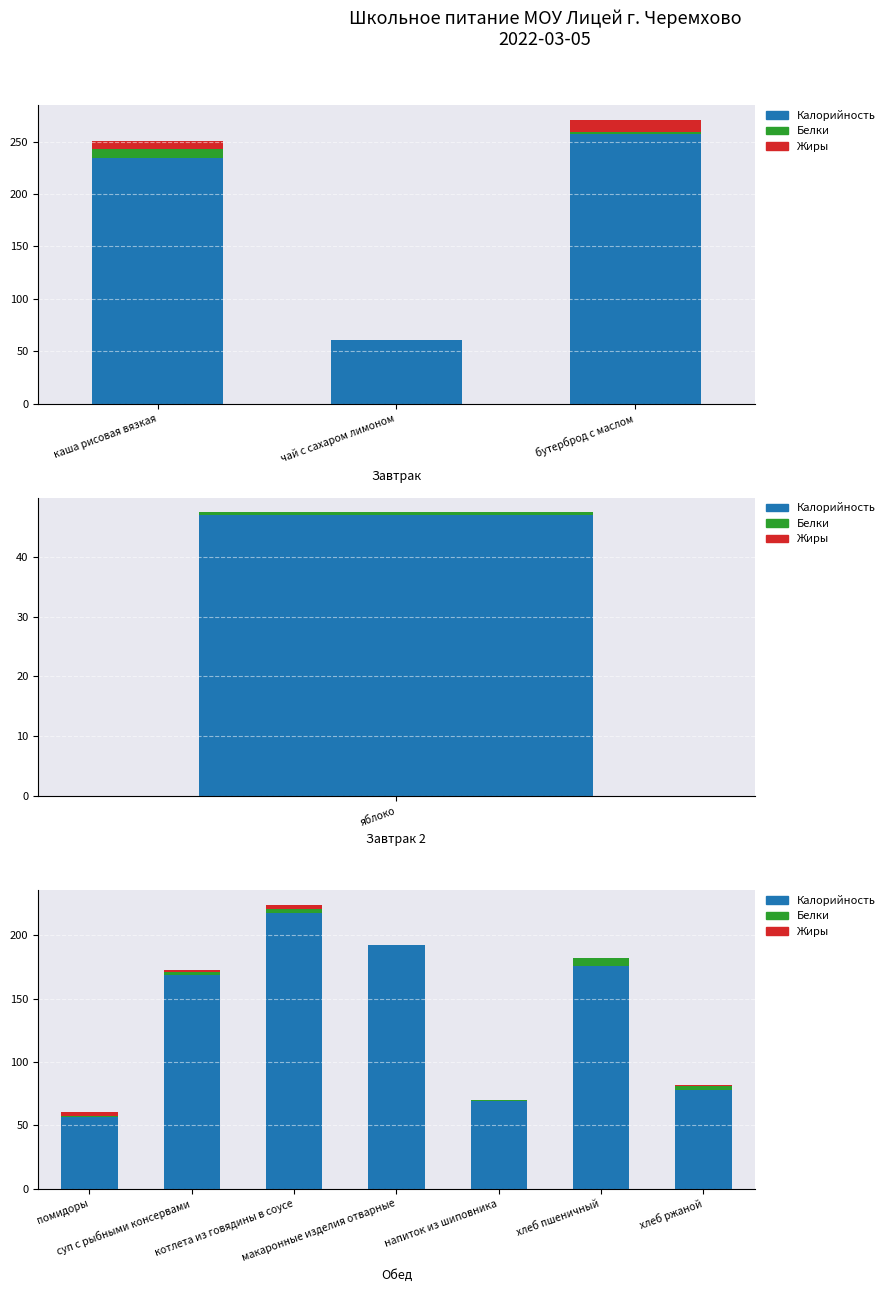

What is the value of the Жиры bar at the 1st from the left?

2.7